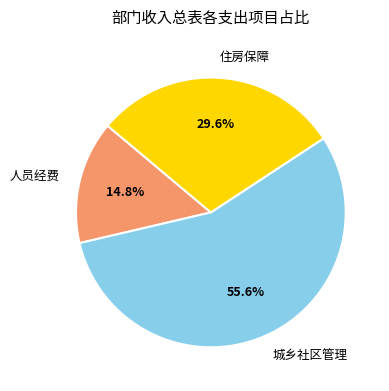

What percentage do 住房保障 and 人员经费 together represent?

44.4%